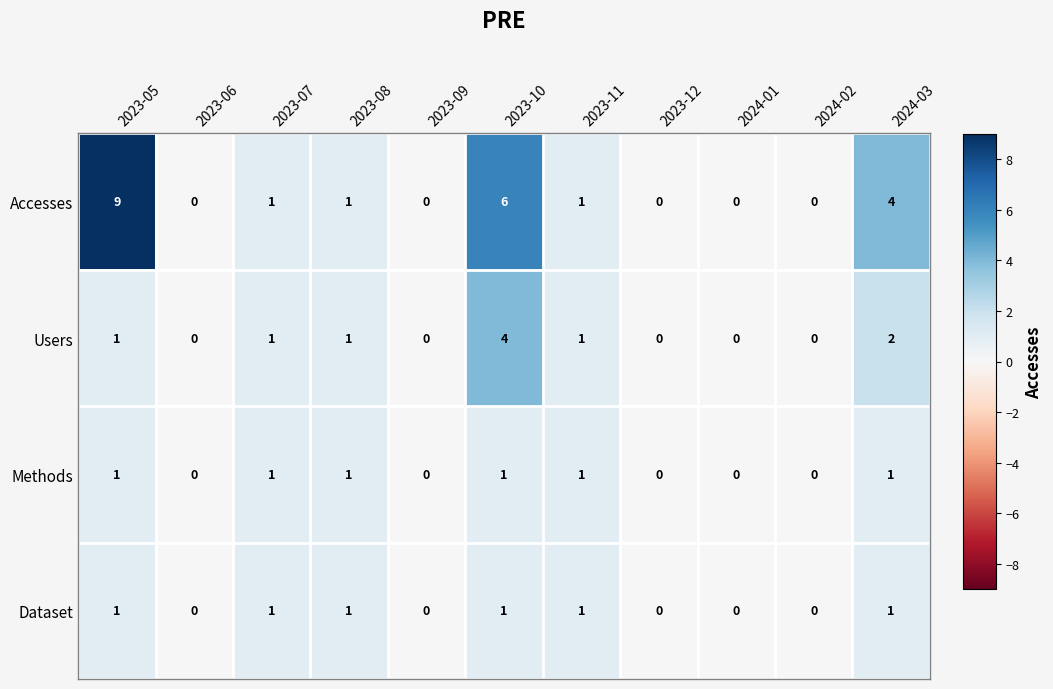

The Accesses series shows 0 at 2024-01. True or false?

True